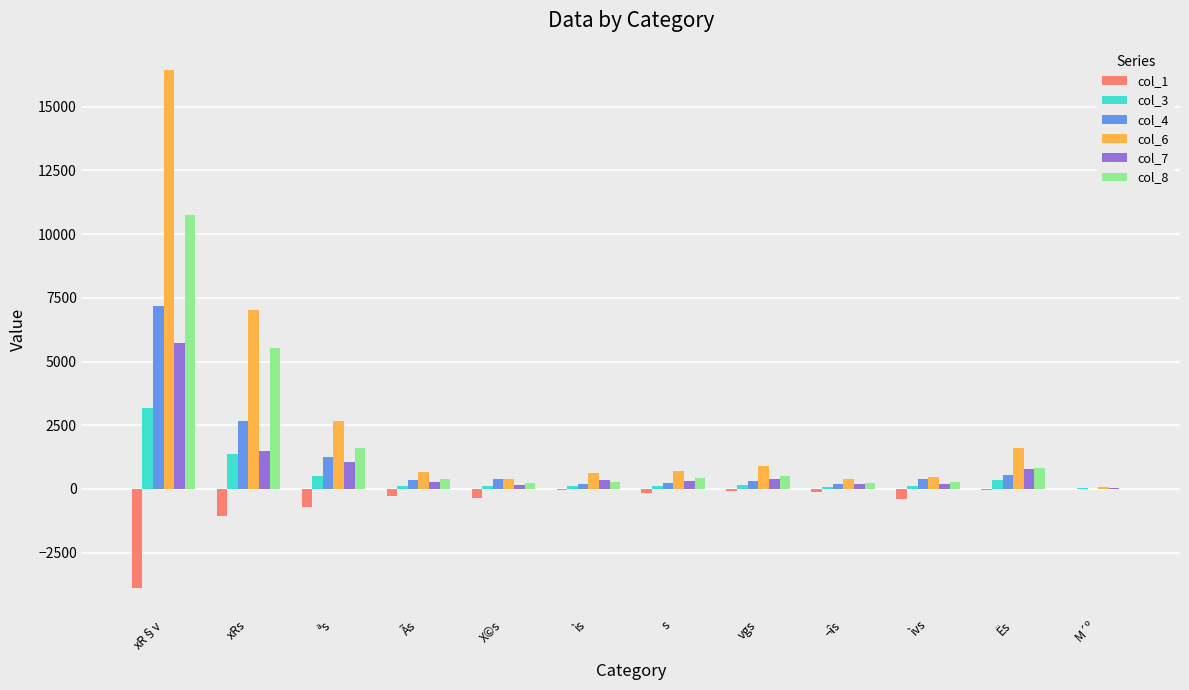

At which label does col_4 first exceed 387?

xR§v